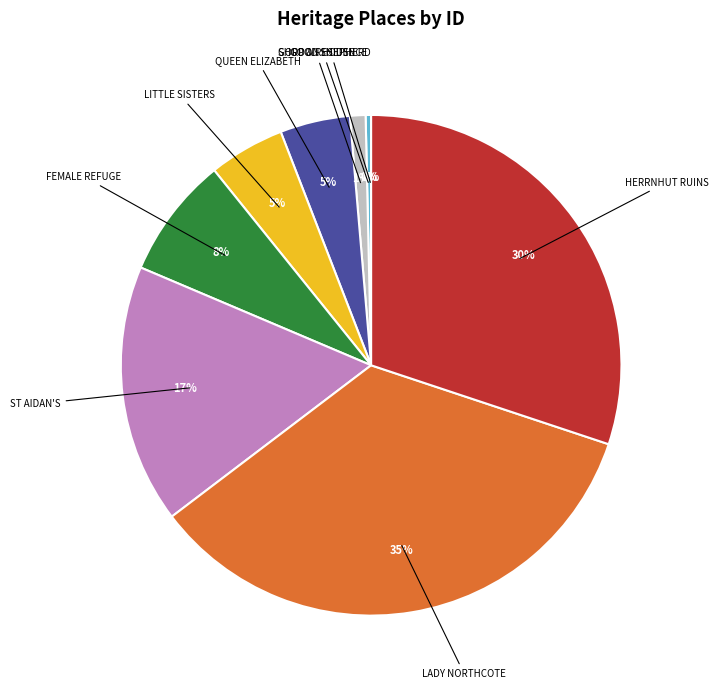

Which category has the biggest portion of the pie?

LADY NORTHCOTE